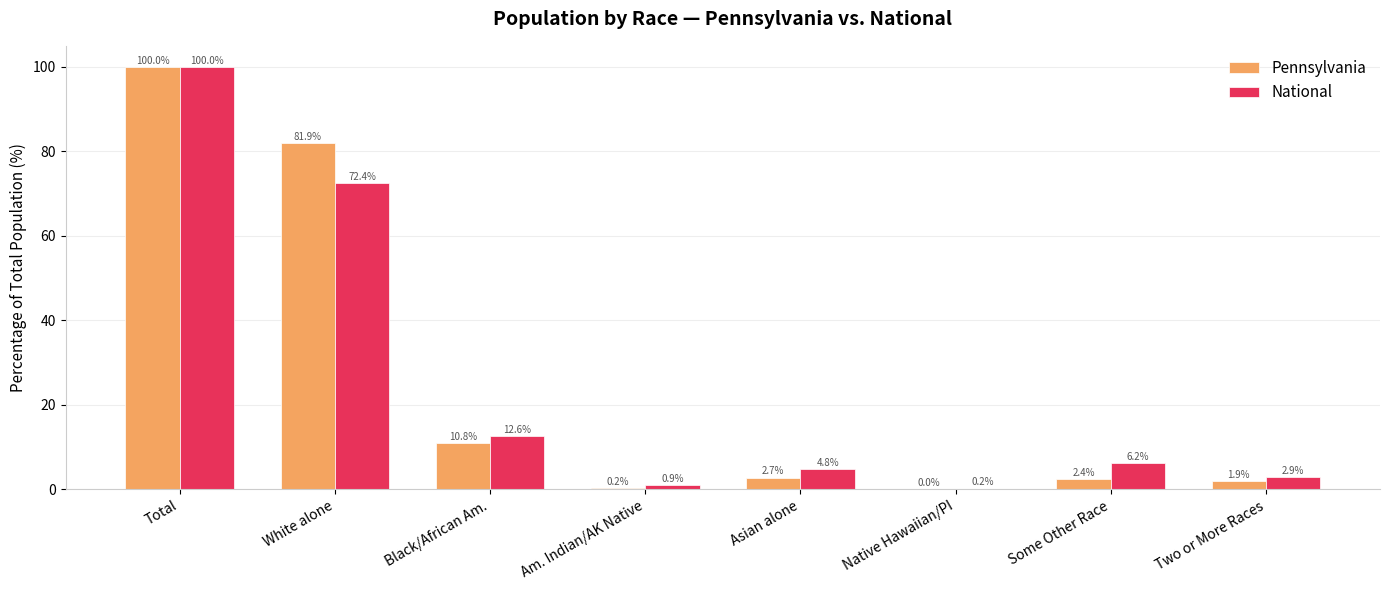

What is the sum of the Pennsylvania values at Asian alone and Black/African Am.?

13.6